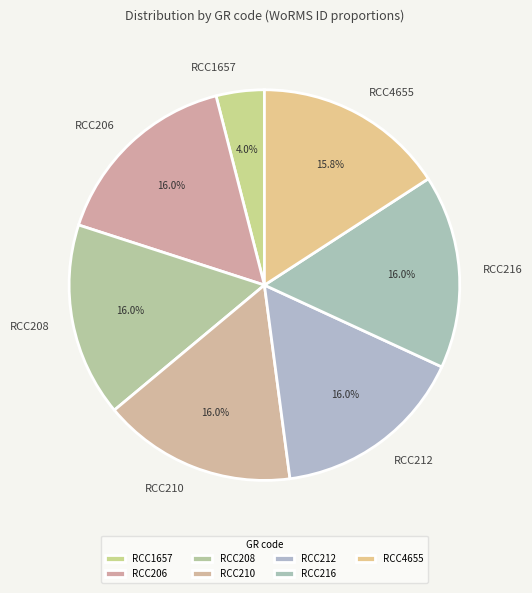

Between RCC1657 and RCC206, which is larger?

RCC206